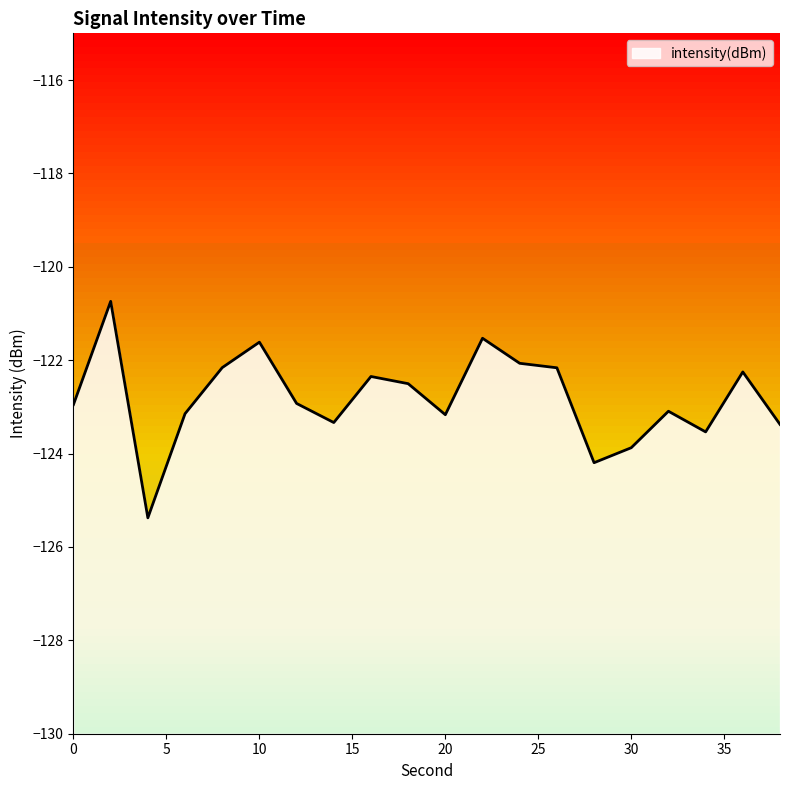

The chart shows a value of -122.2 at 26. True or false?

True